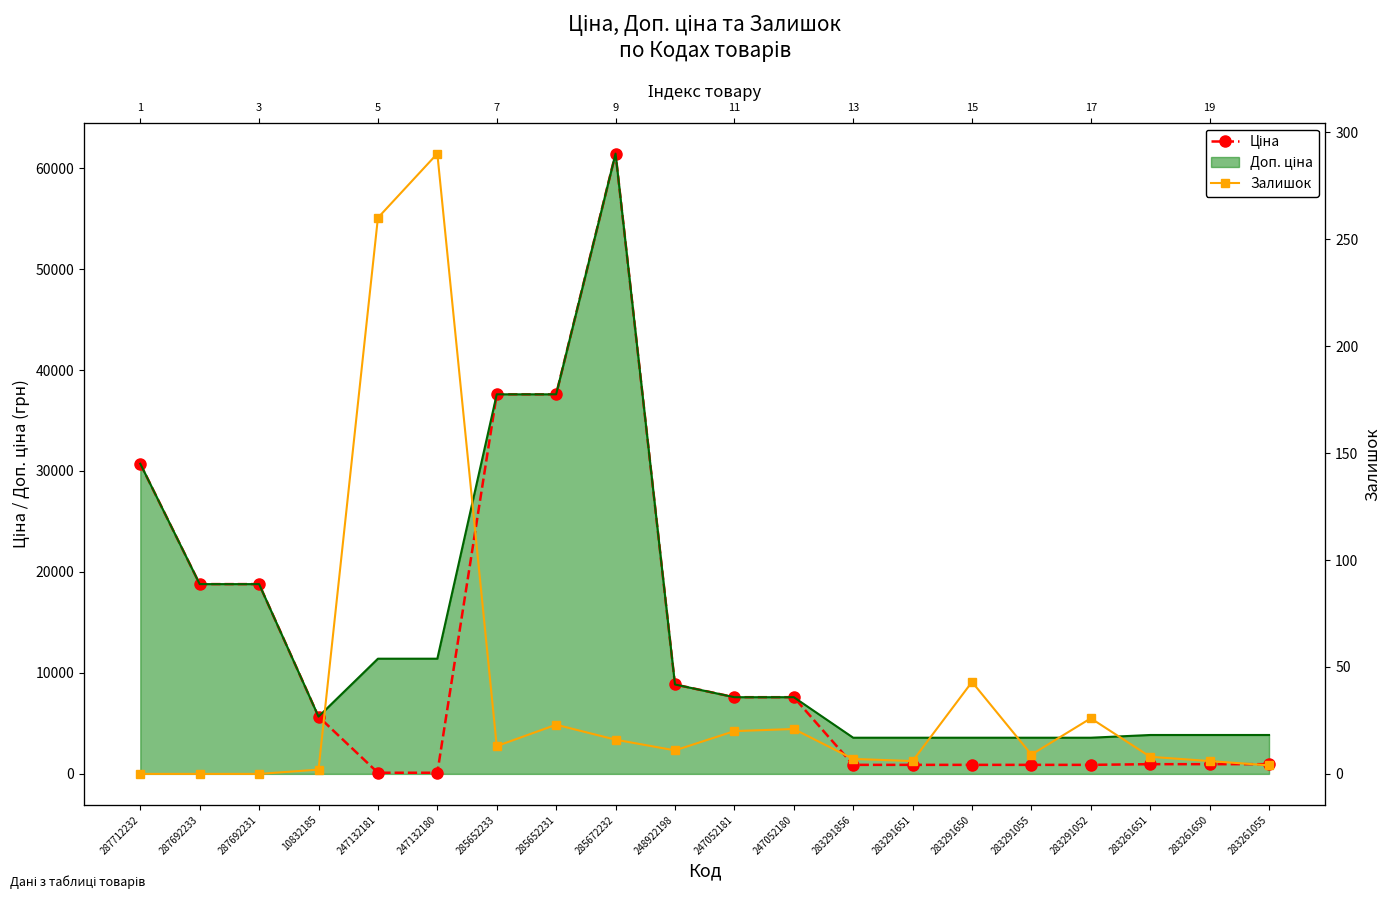

Between 287692233 and 283261650, which series saw the biggest shift?

Ціна